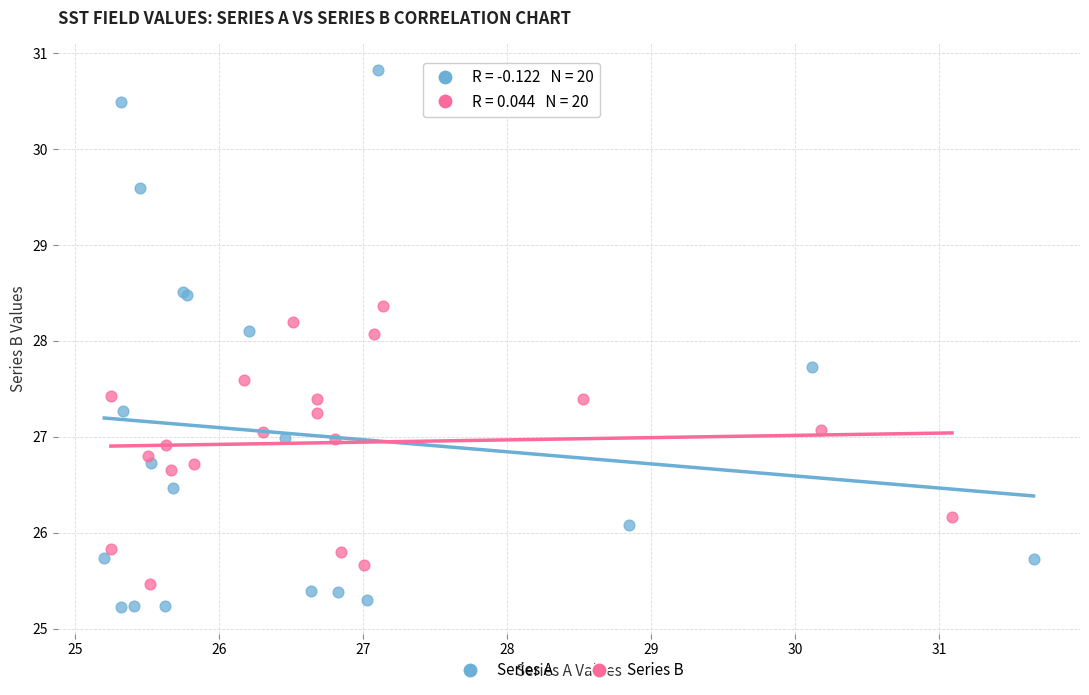

Which series has the largest Y range (max minus min)?

Series A